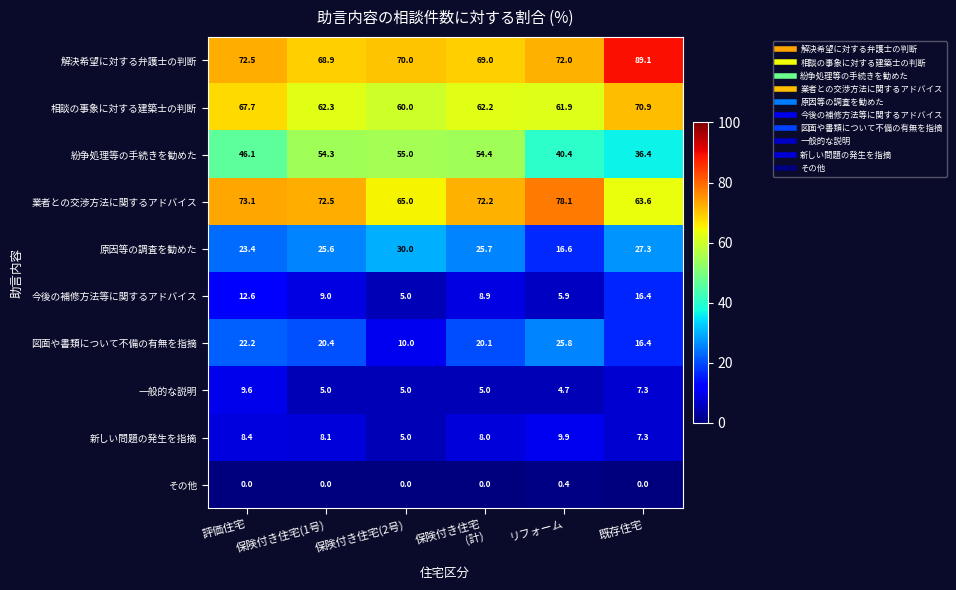

Which category has the highest value across all series?

既存住宅